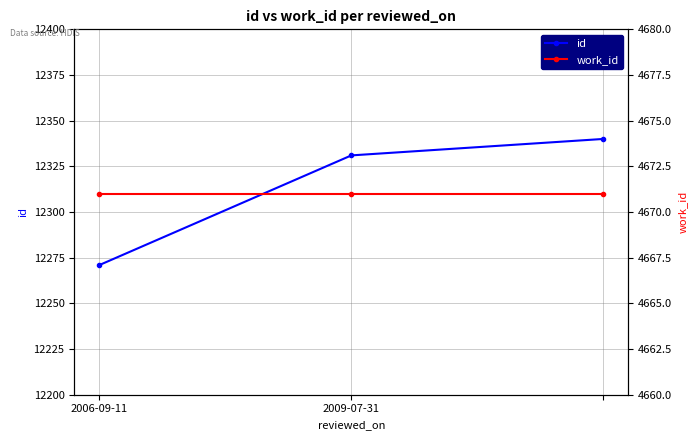

The value of work_id at 2 is 2305. True or false?

False